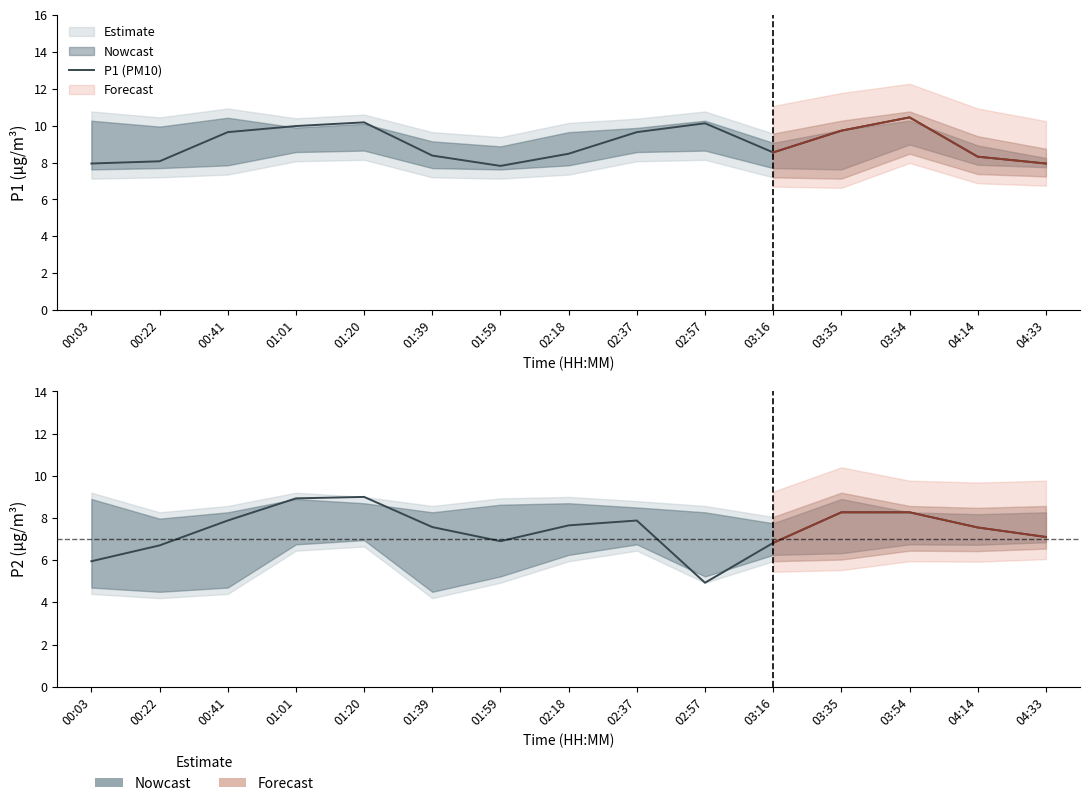

Reading left to right, transcribe all the data shown in this chart.

P1 (PM10): 00:03=8.0	00:22=8.1	00:41=9.7	01:01=10.0	01:20=10.2	01:39=8.4	01:59=7.8	02:18=8.5	02:37=9.7	02:57=10.1	03:16=8.6	03:35=9.7	03:54=10.4	04:14=8.3	04:33=8.0
P2 (PM2.5): 00:03=6.0	00:22=6.7	00:41=7.9	01:01=8.9	01:20=9.0	01:39=7.6	01:59=6.9	02:18=7.7	02:37=7.9	02:57=4.9	03:16=6.8	03:35=8.3	03:54=8.3	04:14=7.5	04:33=7.1